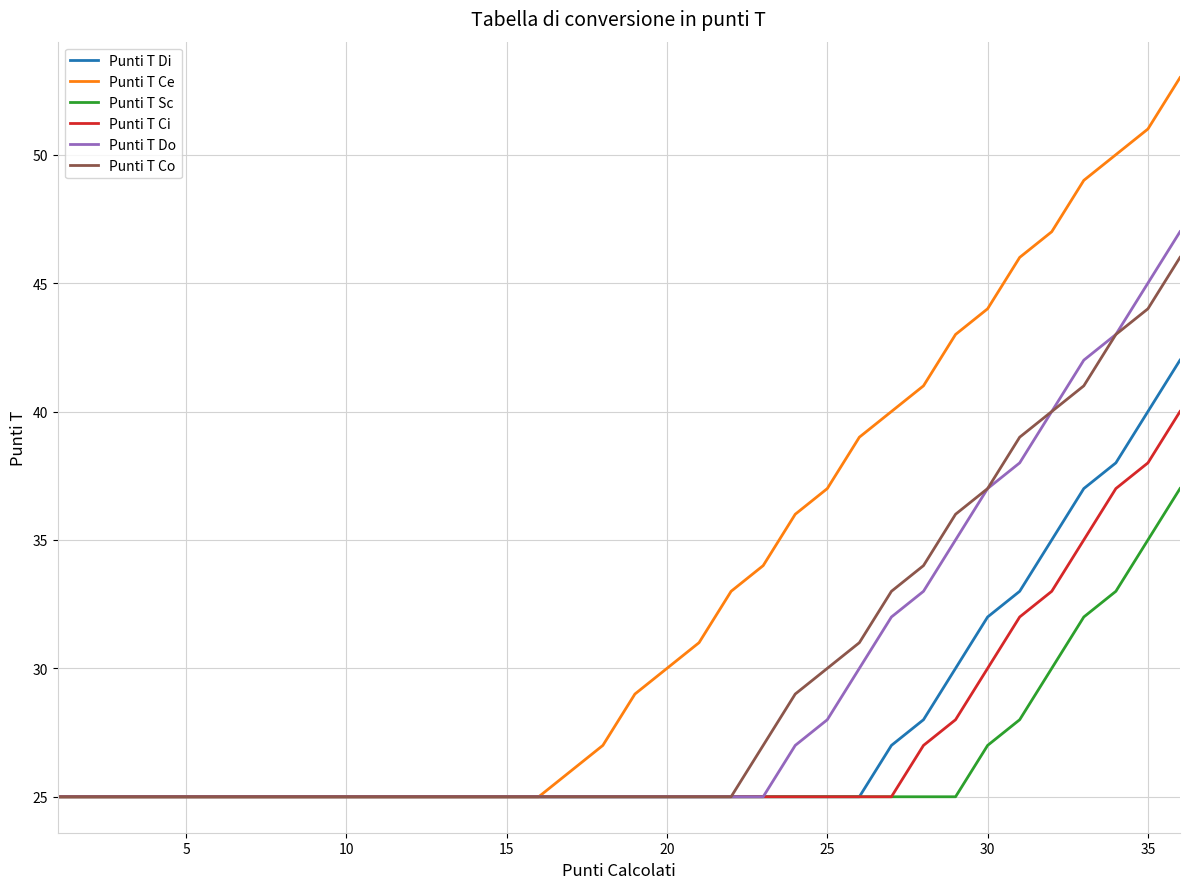

Does the chart have visible grid lines?

Yes